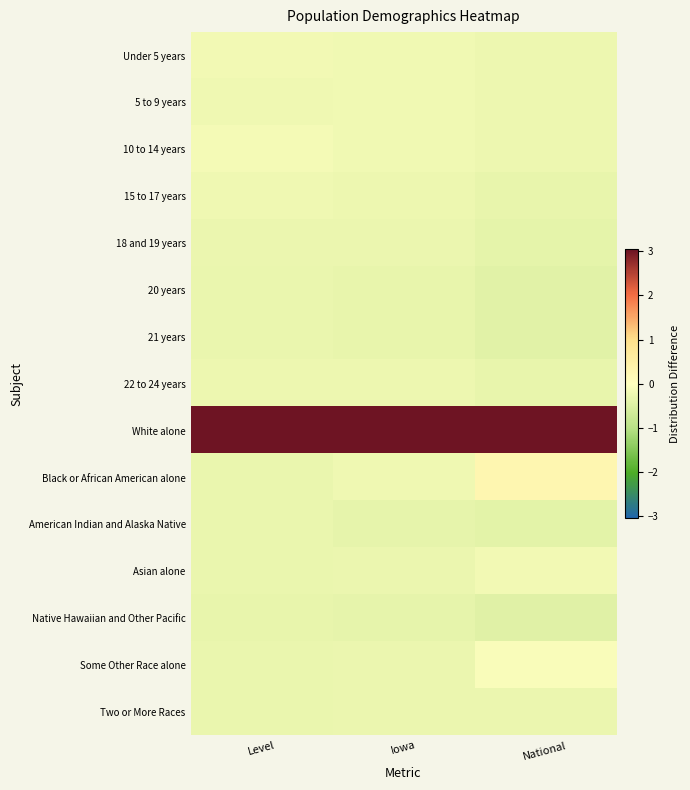

Between National and Iowa, which is larger?

Iowa